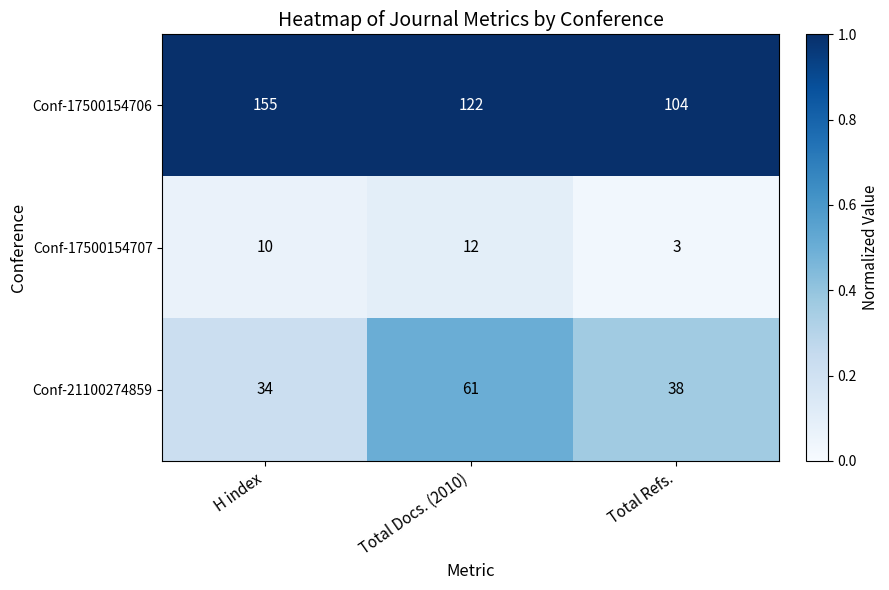

What is the difference between the Conf-21100274859 values at H index and Total Refs.?

4